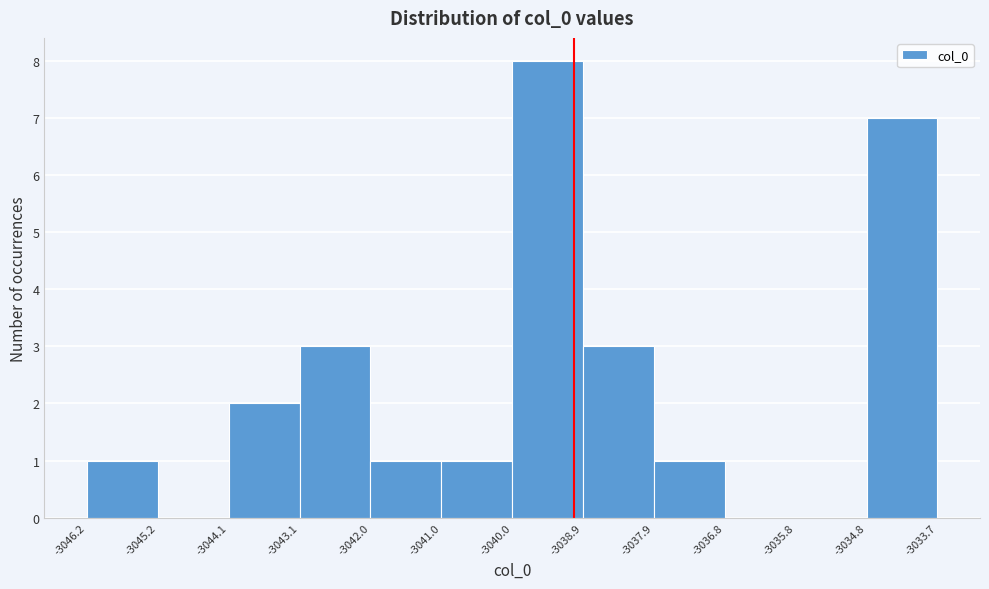

Reading left to right, transcribe this chart: for each bar, give the range it covers on the x-axis and its height. The values are not printed on the chart, so give them approximately, as read against the axis.

-3046.2 to -3045.2: 1
-3045.2 to -3044.1: 0
-3044.1 to -3043.1: 2
-3043.1 to -3042.0: 3
-3042.0 to -3041.0: 1
-3041.0 to -3040.0: 1
-3040.0 to -3038.9: 8
-3038.9 to -3037.9: 3
-3037.9 to -3036.8: 1
-3036.8 to -3035.8: 0
-3035.8 to -3034.8: 0
-3034.8 to -3033.7: 7